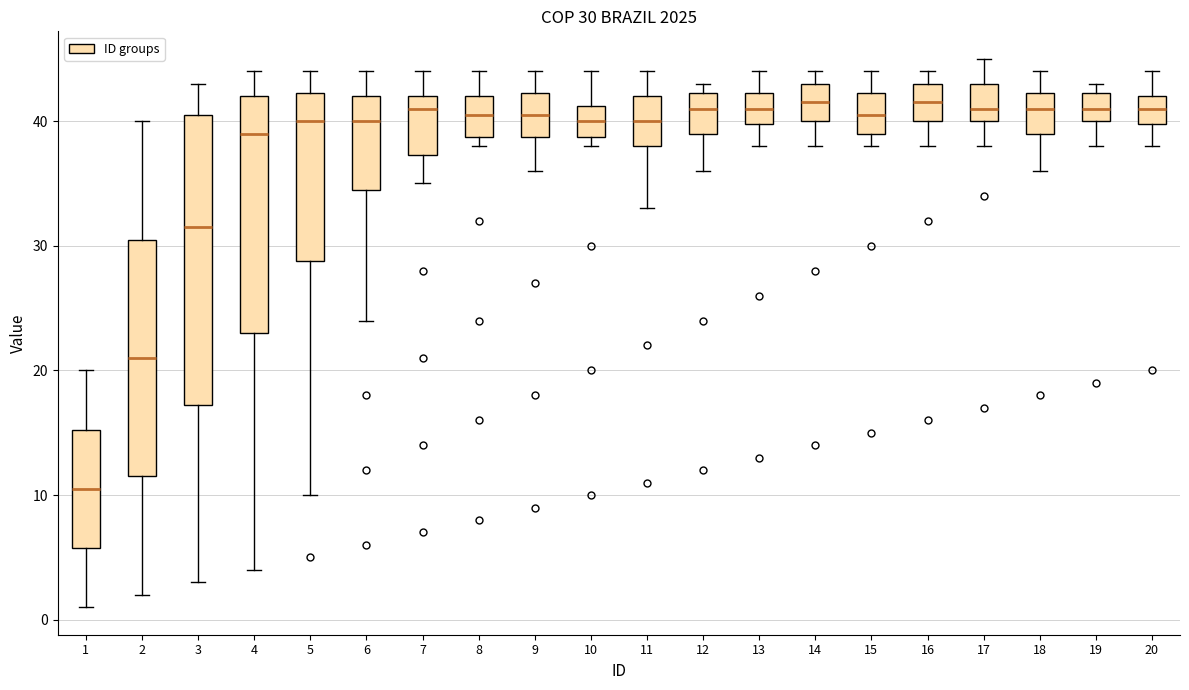

Which box is the tallest, from its lower edge to its upper edge?

3